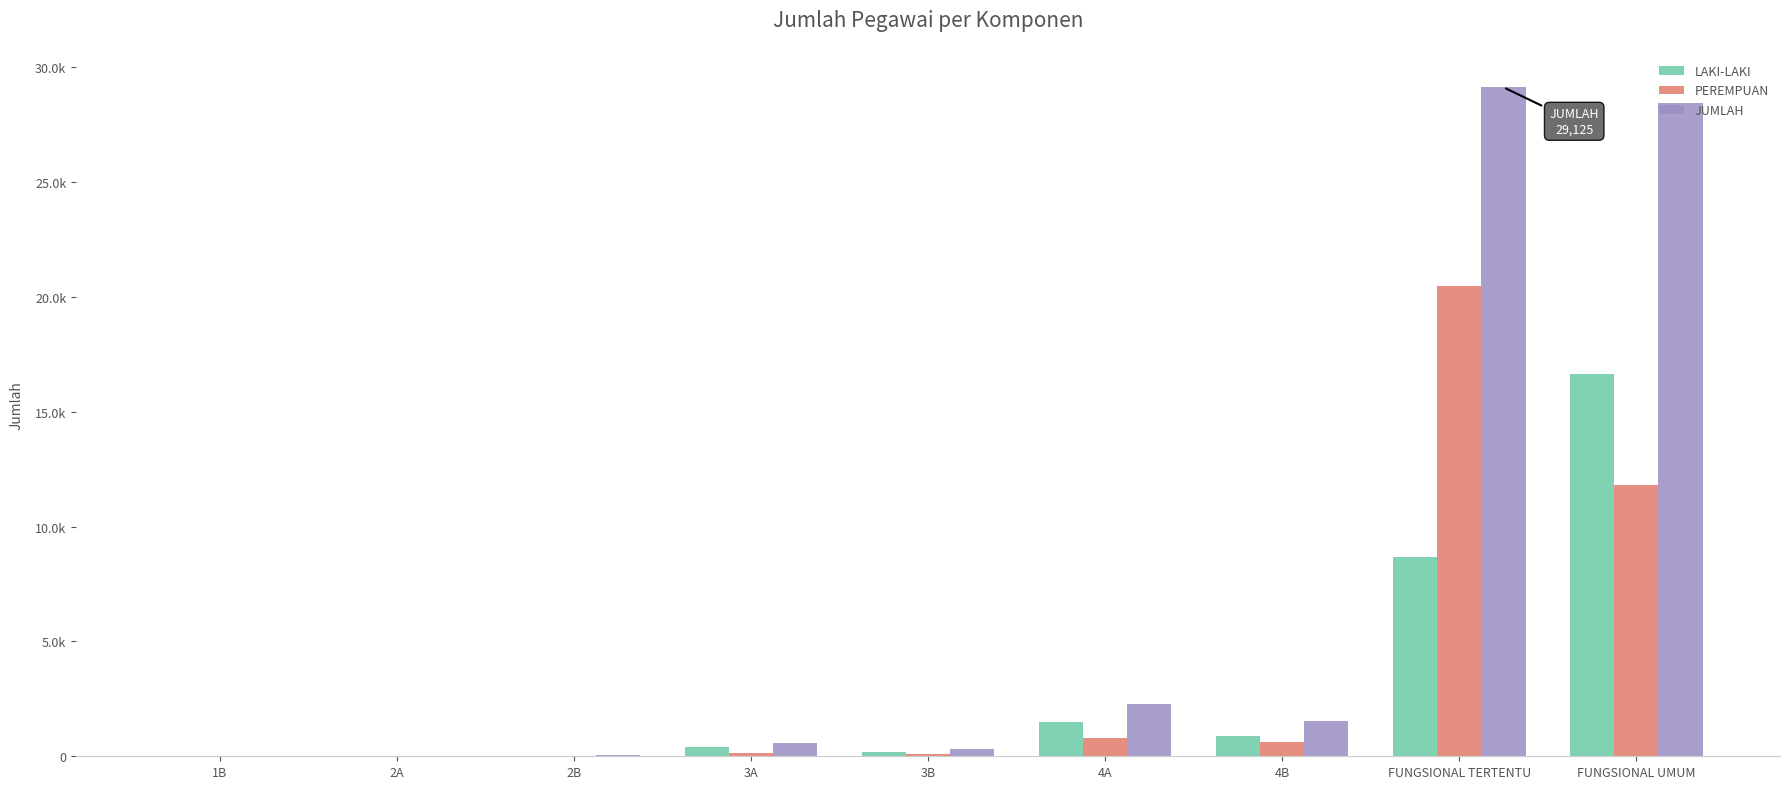

What are all the series names shown in the legend?

LAKI-LAKI, PEREMPUAN, JUMLAH